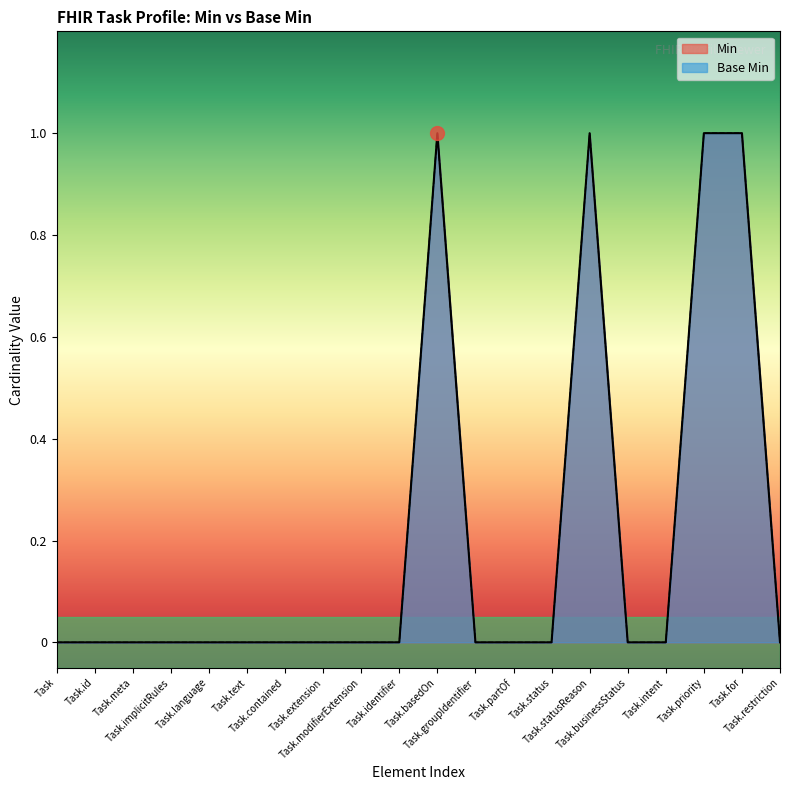

True or false: Base Min and Min cross at least once.

False